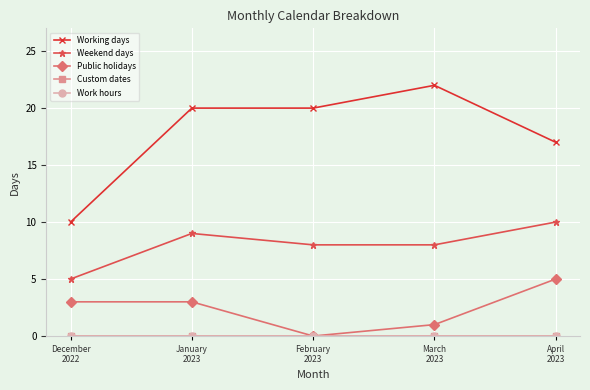

Is the value of Custom dates at April
2023 greater than the value of Public holidays at April
2023?

No